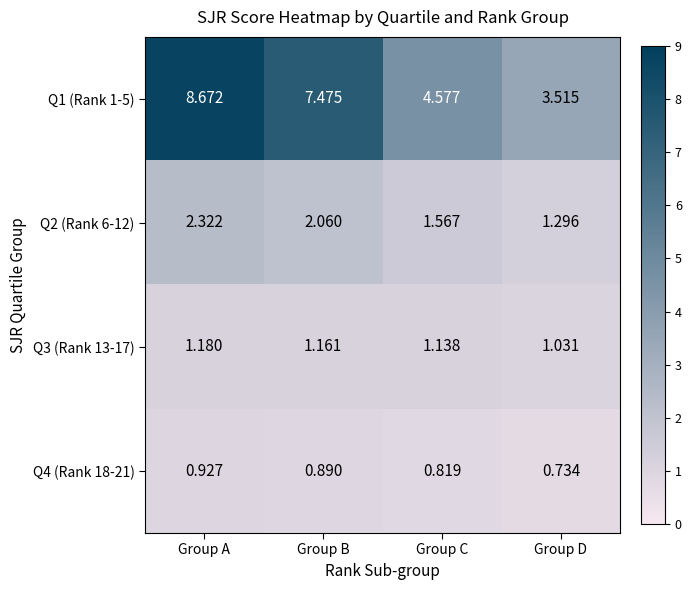

Where does the Q2 (Rank 6-12) series first go above 2?

Group A